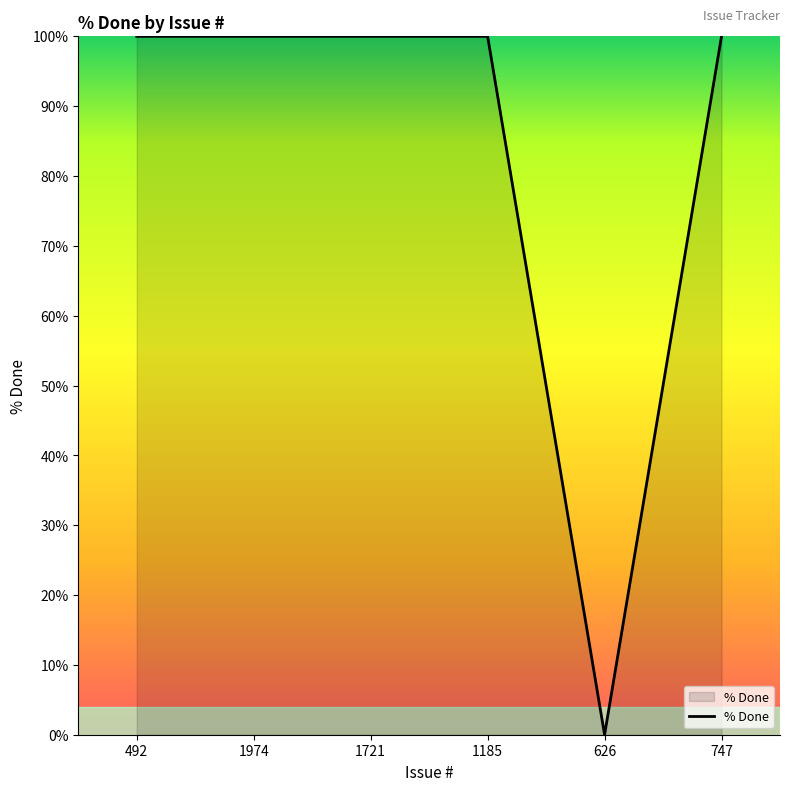

The value at 747 is 100. True or false?

True